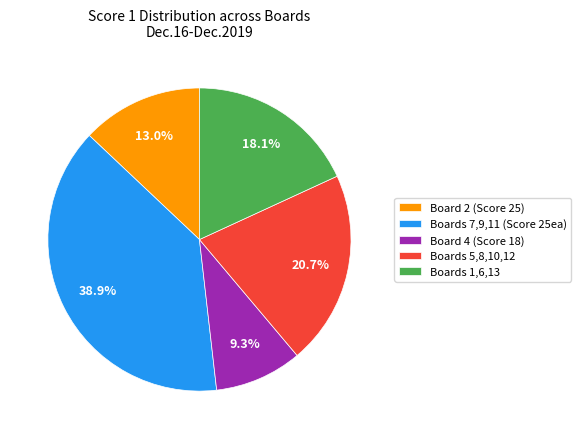

How many slices are in this pie chart?

5